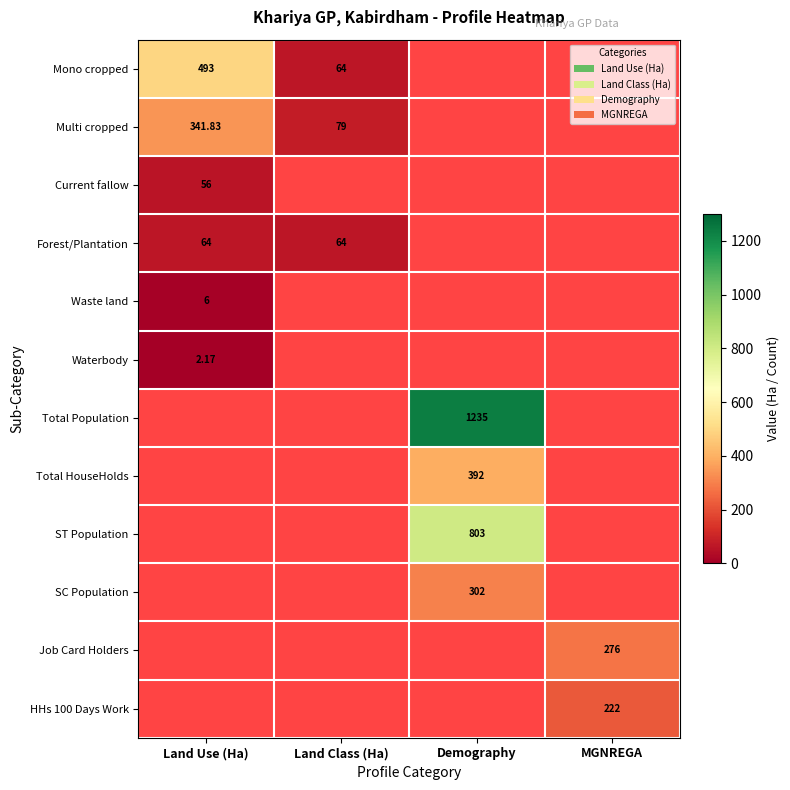

Where is Mono cropped nearest to the value 278?

Land Class (Ha)